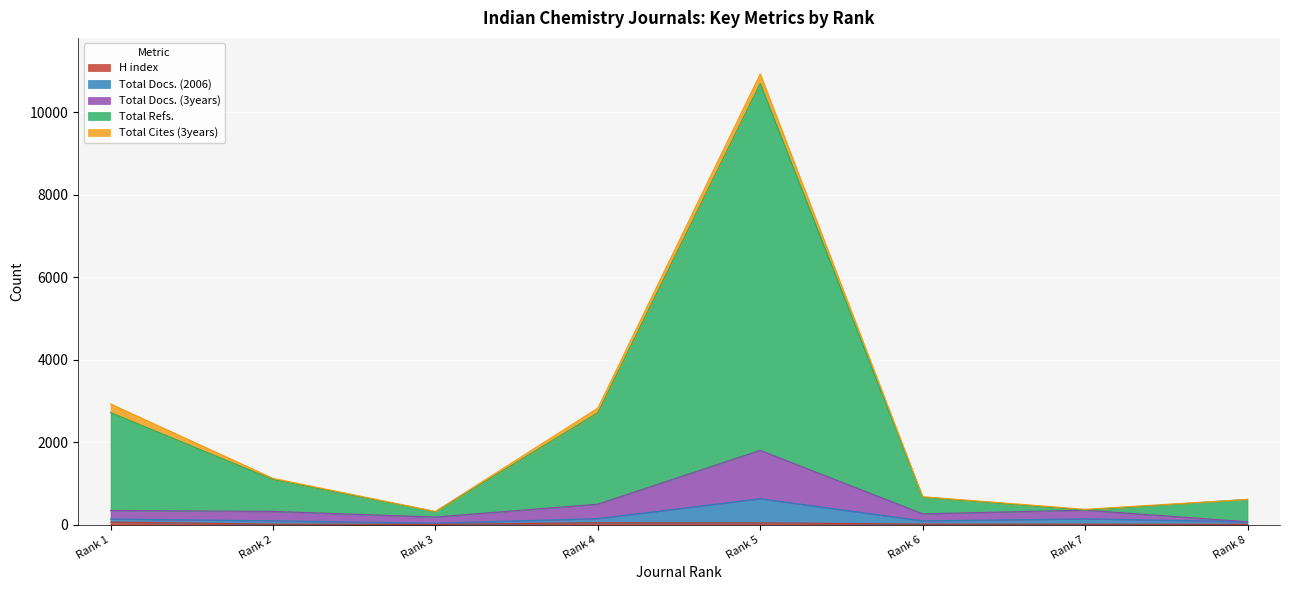

True or false: H index and Total Refs. cross at least once.

False